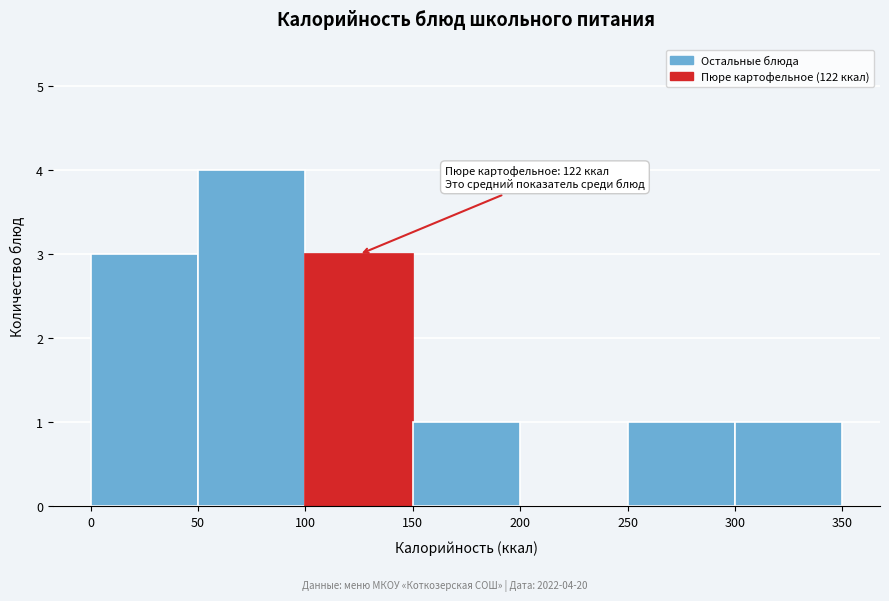

Over which range of the x-axis is the bar tallest?

50 to 100